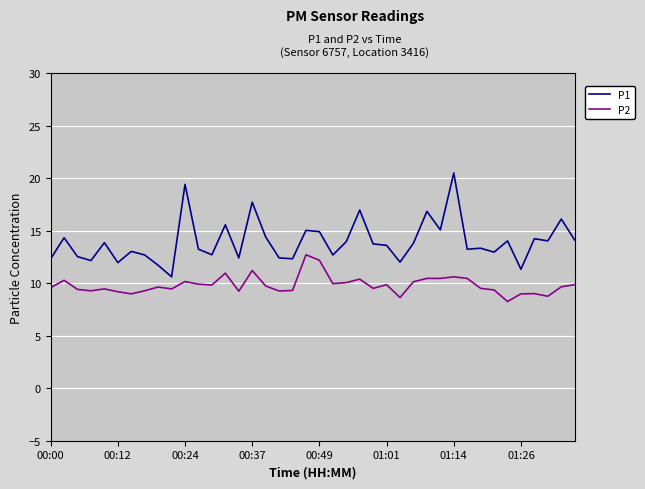

Which series has the largest total across all categories?

P1